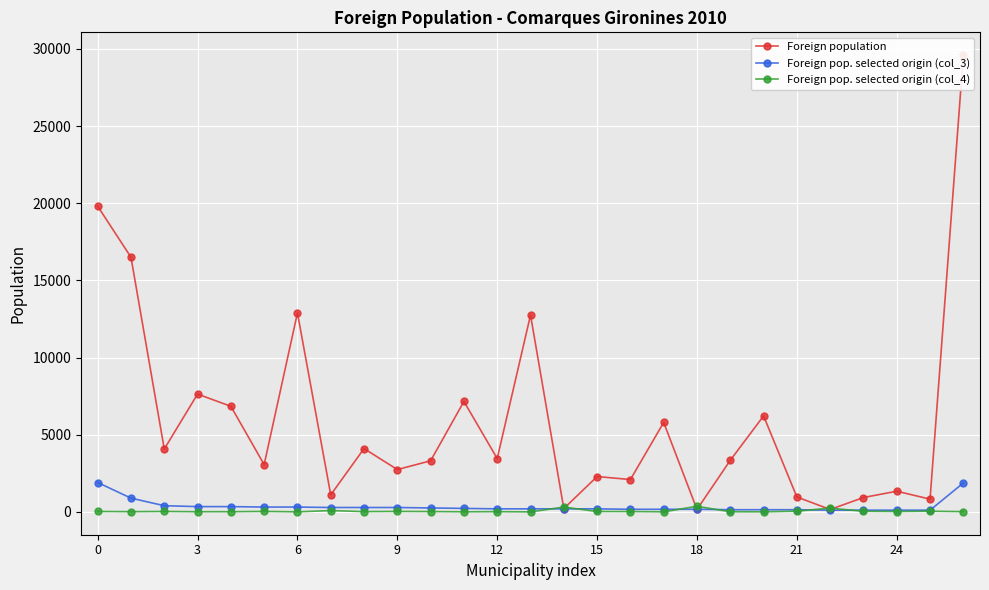

Is the value of Foreign pop. selected origin (col_4) at 21 greater than the value of Foreign population at 0?

No